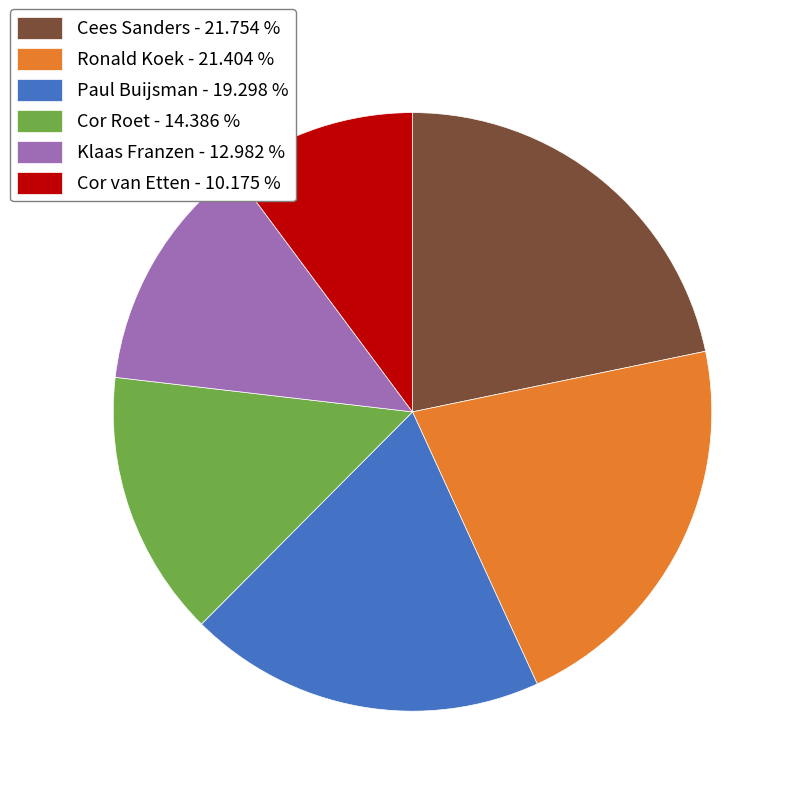

Approximately how many times larger is the value at Paul Buijsman - 19.298 % compared to Klaas Franzen - 12.982 %?

1.5